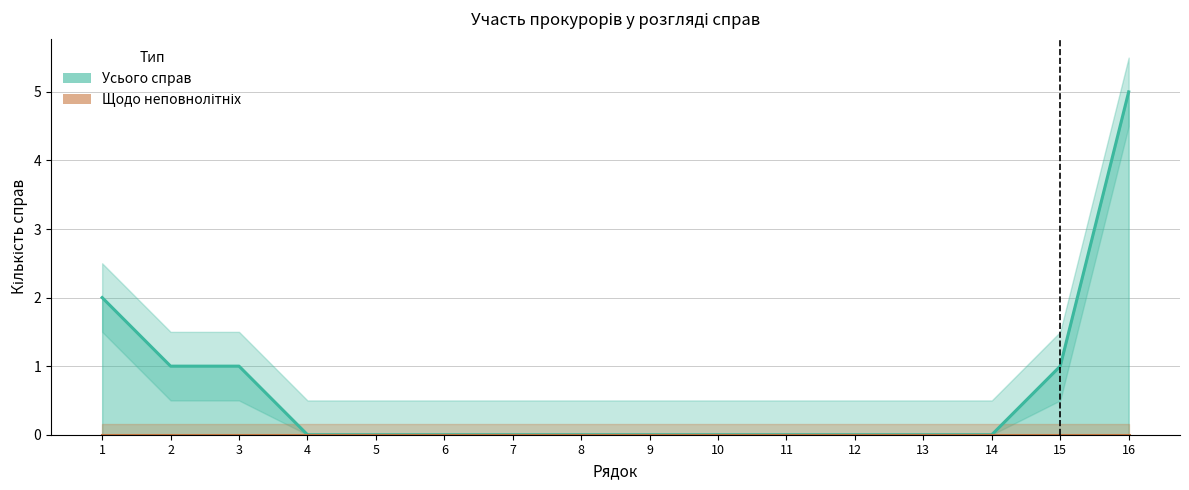

Reading left to right, what are all the values shown in this chart?

1=2	2=1	3=1	4=0	5=0	6=0	7=0	8=0	9=0	10=0	11=0	12=0	13=0	14=0	15=1	16=5